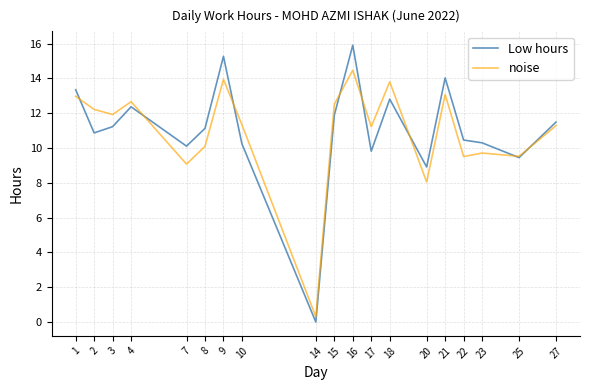

What is the difference between the second highest and minimum values in the Low hours series?

15.3